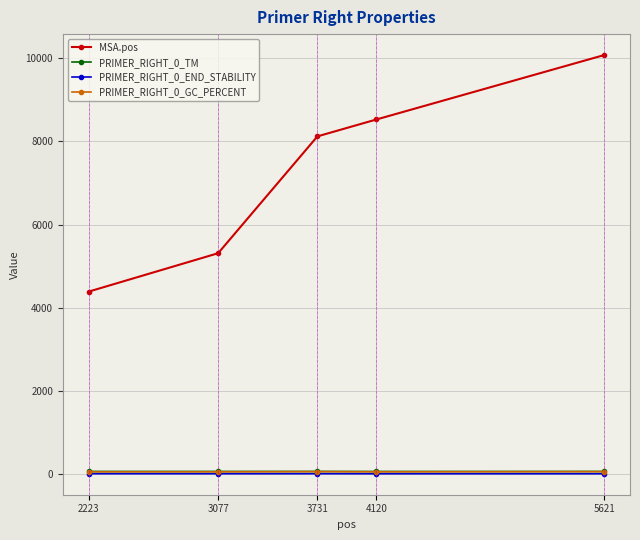

Between 3077 and 4120, which series saw the biggest shift?

MSA.pos